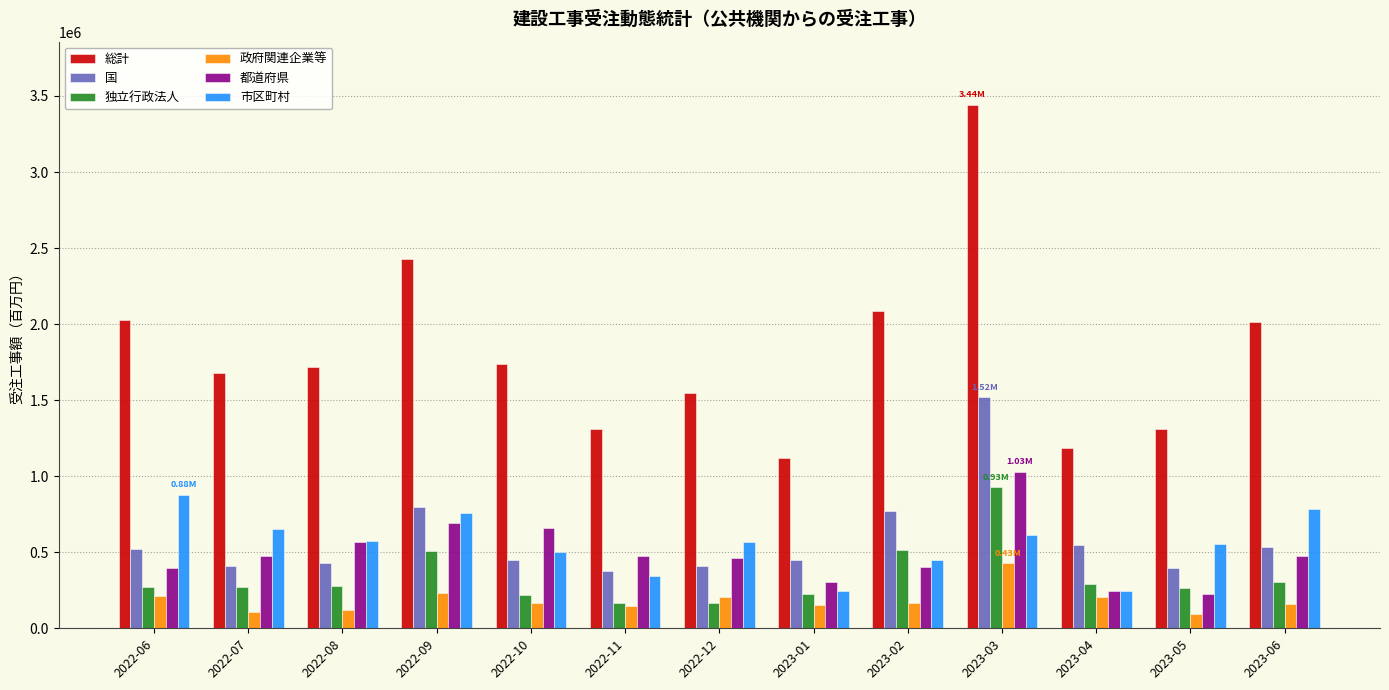

At 2022-07, list the series in order from largest to smallest.

総計, 市区町村, 都道府県, 国, 独立行政法人, 政府関連企業等